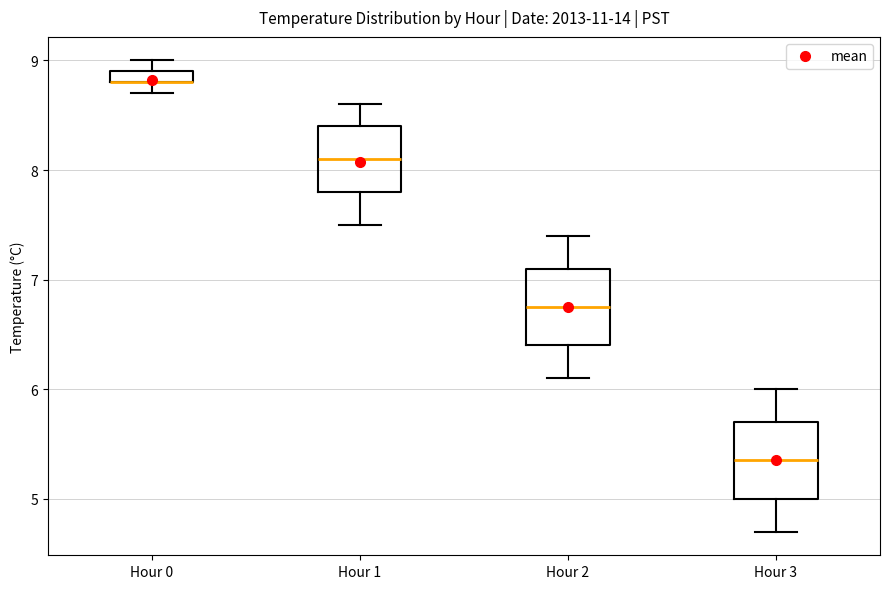

Where is the lower edge of the box for Hour 0 on the y-axis? The values are not printed on the chart, so give them approximately, as read against the axis.

8.8